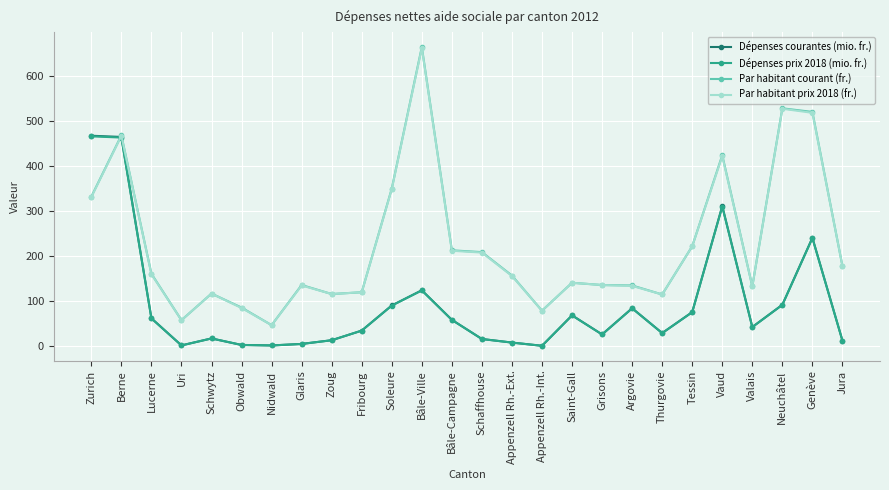

What are all the series names shown in the legend?

Dépenses courantes (mio. fr.), Dépenses prix 2018 (mio. fr.), Par habitant courant (fr.), Par habitant prix 2018 (fr.)